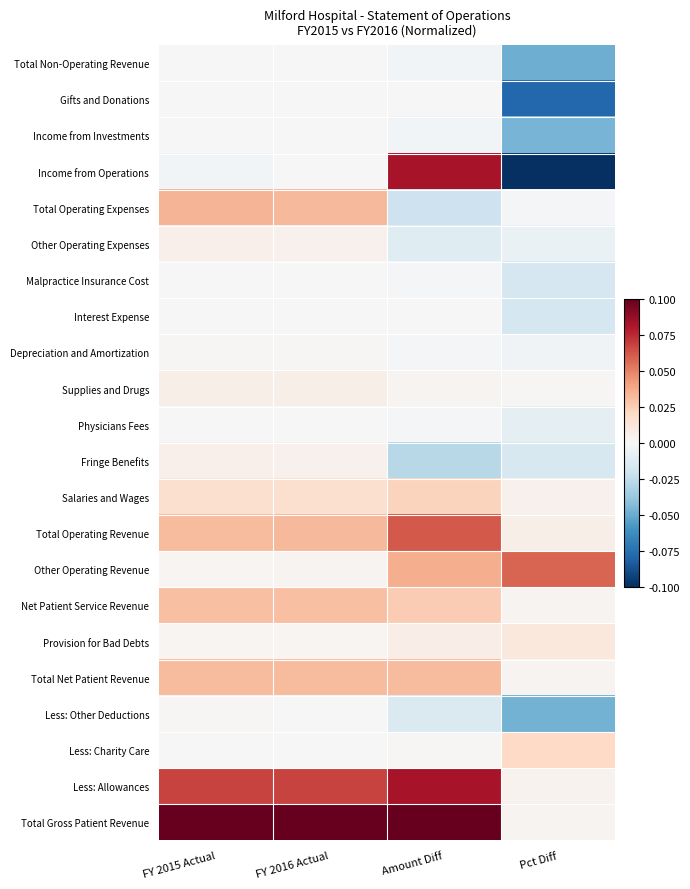

At which category does the chart reach its peak across all series?

FY 2015 Actual